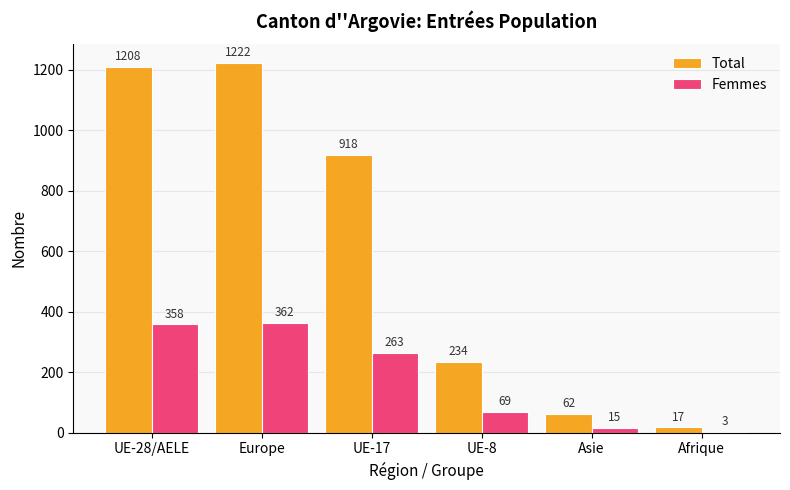

What is the sum of the Femmes values at UE-8 and UE-28/AELE?

427